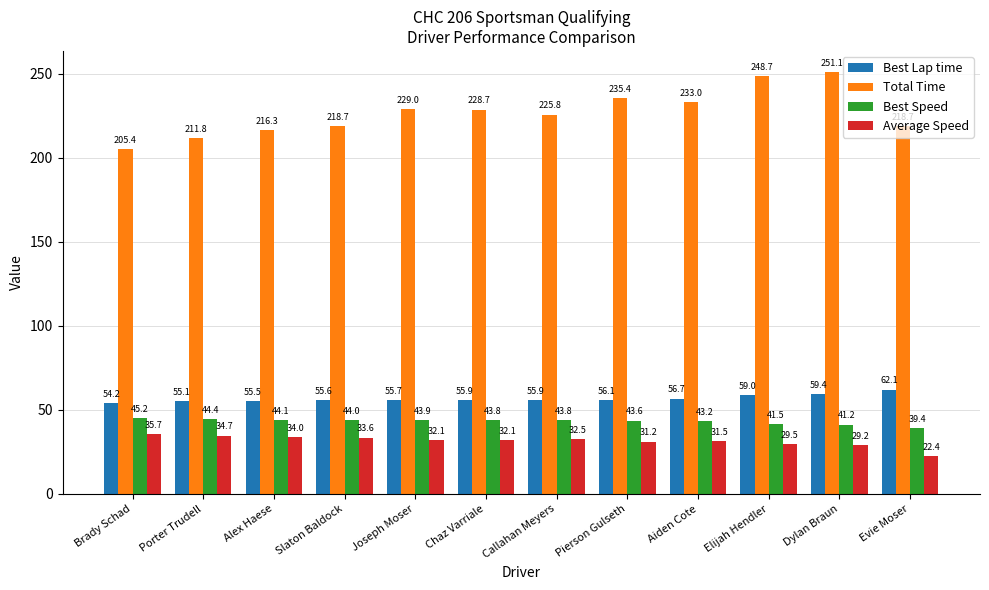

At Elijah Hendler, list the series in order from largest to smallest.

Total Time, Best Lap time, Best Speed, Average Speed